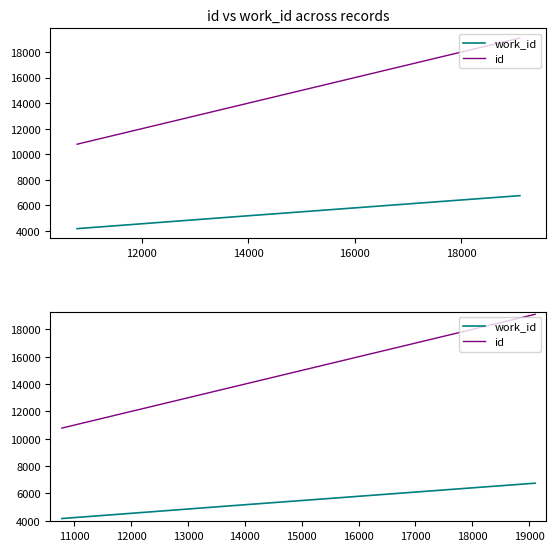

Between 12000 and 10000, which is larger?

12000